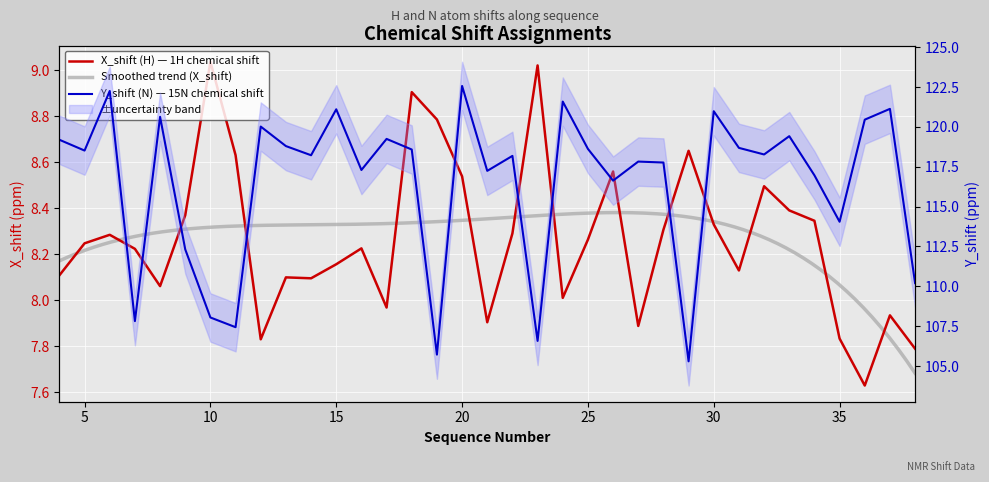

What is the spread (max minus min) of values at 31?

110.6